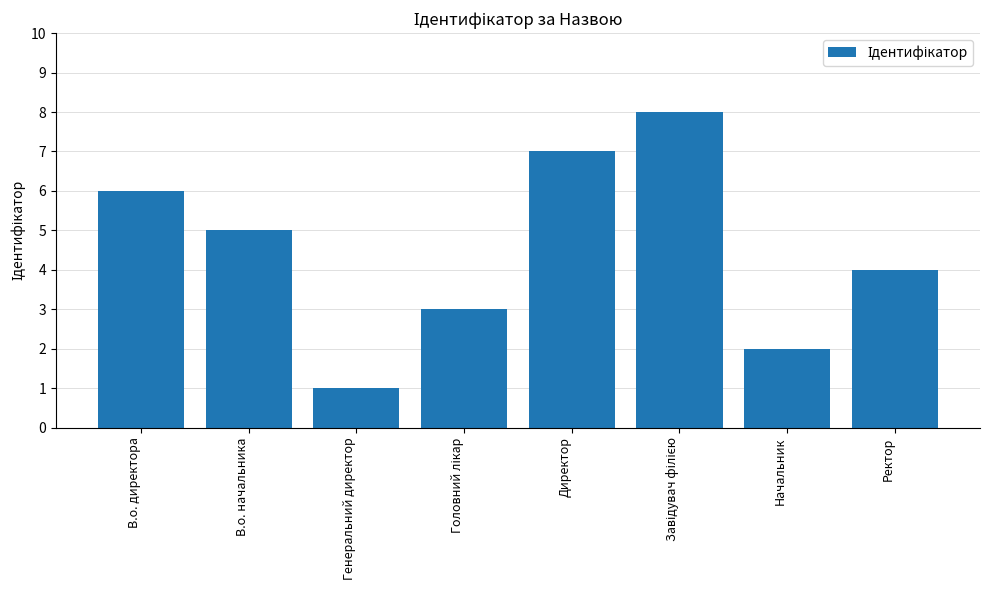

What is the difference between the second highest and minimum values?

6